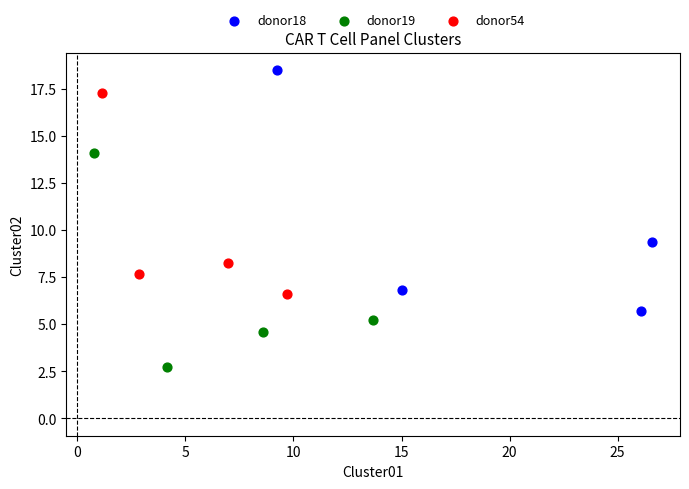

Which series contains the highest Y value?

donor18